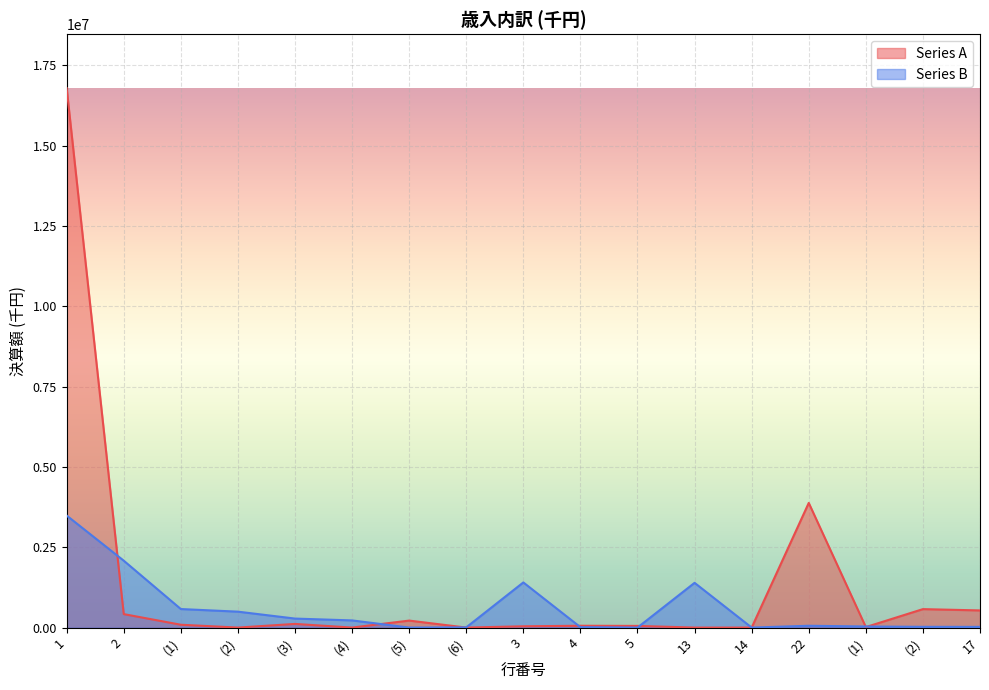

Where is the first local minimum for Series B?

(5)